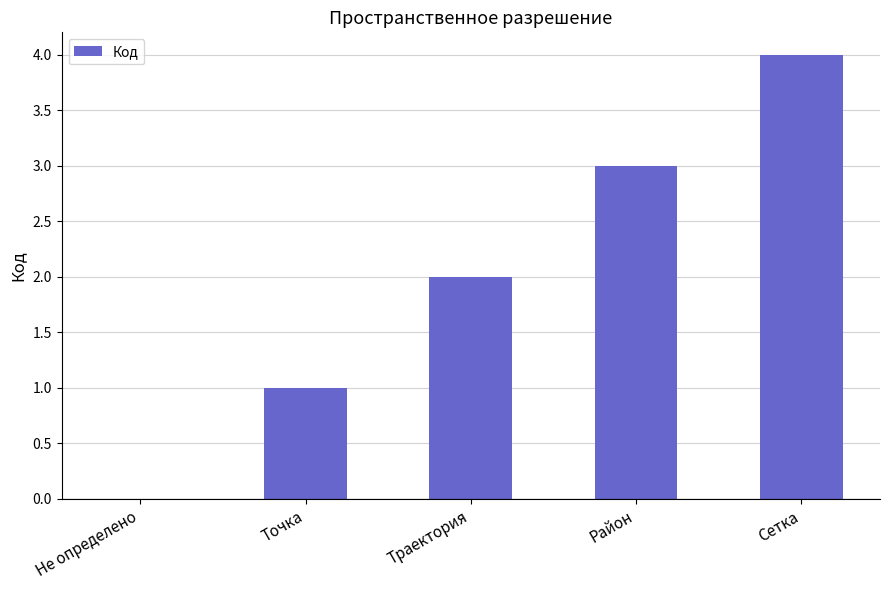

What is the sum of all values?

10